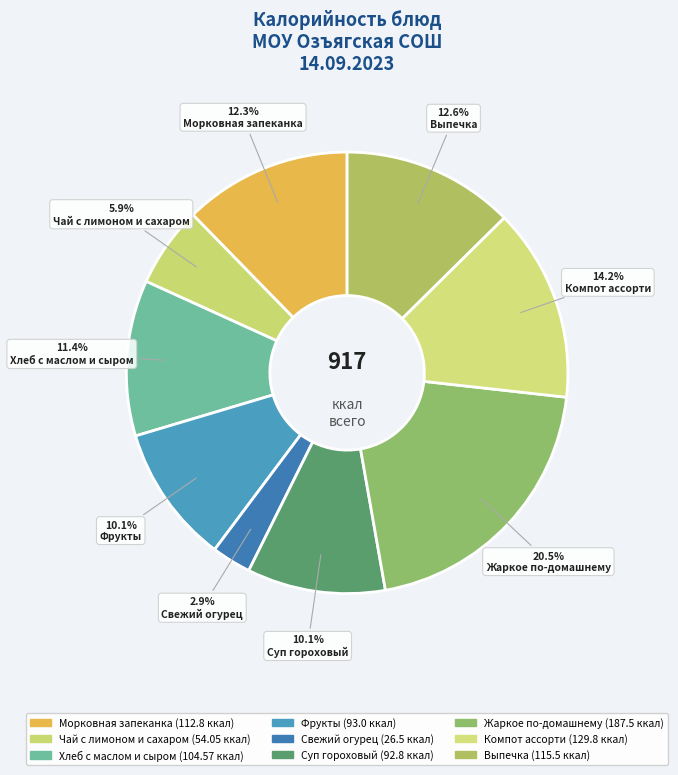

Is there a majority slice in this chart?

No